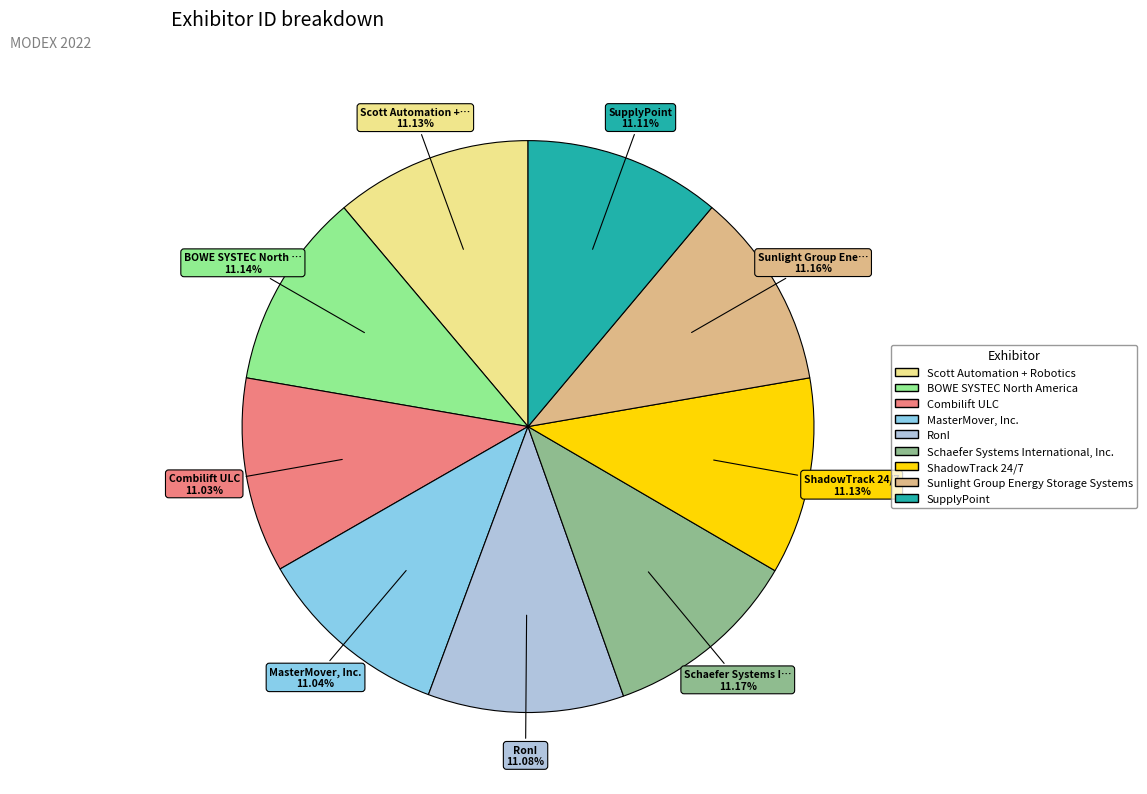

Is it true that ShadowTrack 24/7 is 11% of the pie?

True